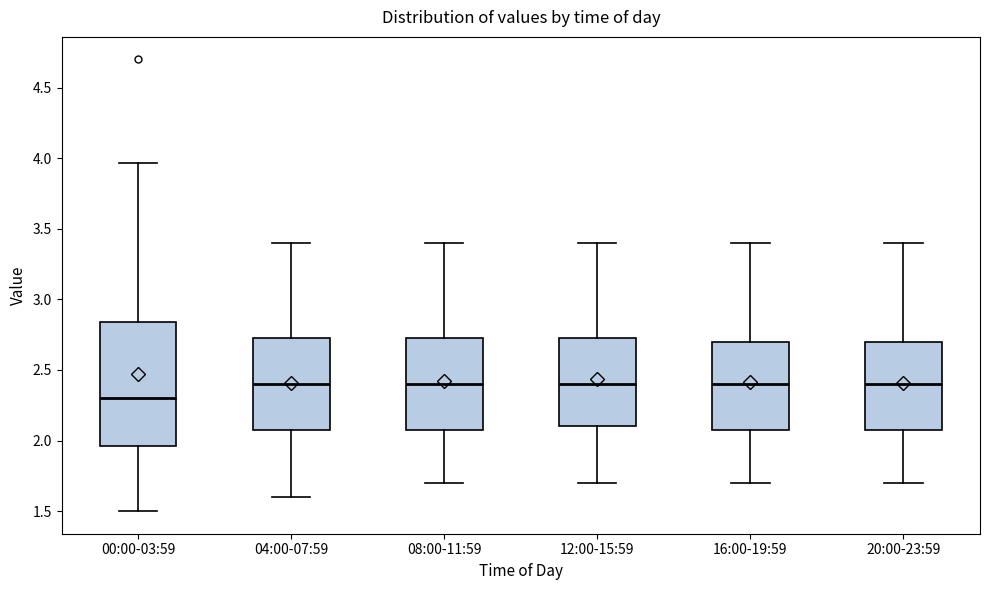

Reading left to right, transcribe this box plot: for each box, give where its median line is, the range the box spans, and where its two whiskers end, as read against the y-axis. The values are not printed on the chart, so give them approximately, as read against the axis.

00:00-03:59: median 2.30, box 1.95 to 2.85, whiskers 1.50 to 3.95
04:00-07:59: median 2.40, box 2.10 to 2.75, whiskers 1.60 to 3.40
08:00-11:59: median 2.40, box 2.10 to 2.75, whiskers 1.70 to 3.40
12:00-15:59: median 2.40, box 2.10 to 2.75, whiskers 1.70 to 3.40
16:00-19:59: median 2.40, box 2.10 to 2.70, whiskers 1.70 to 3.40
20:00-23:59: median 2.40, box 2.10 to 2.70, whiskers 1.70 to 3.40